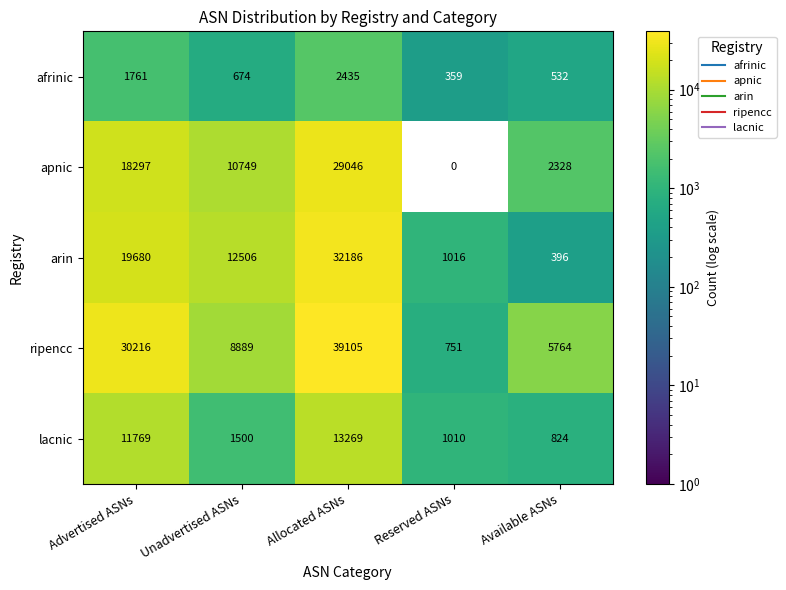

What is the difference between the highest and lowest values at Available ASNs?

5368